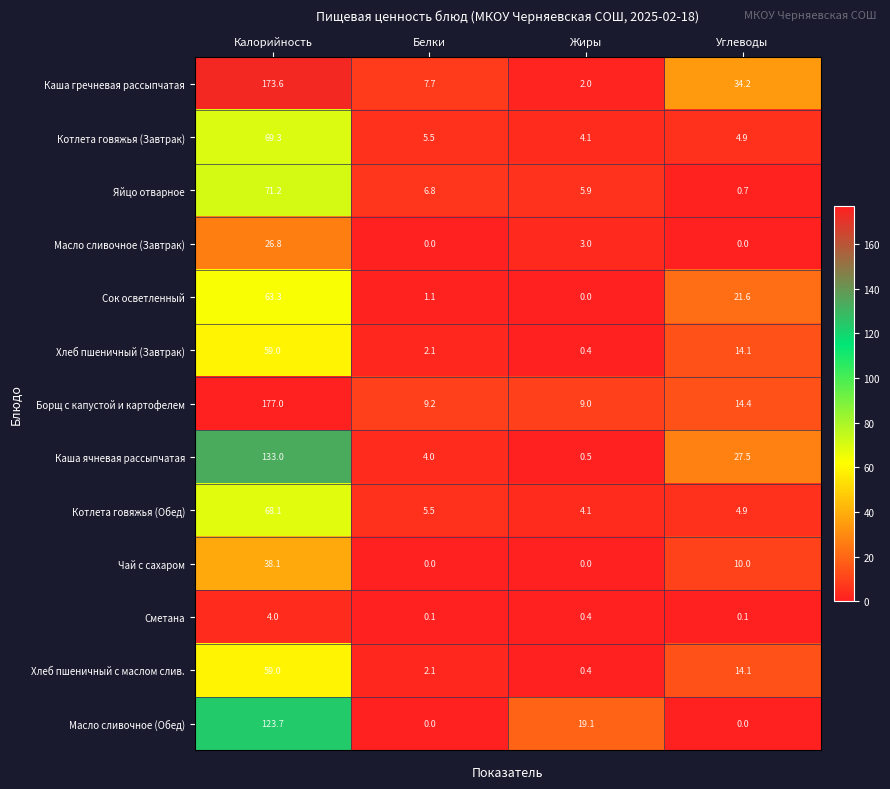

At which category does the chart reach its peak across all series?

Калорийность